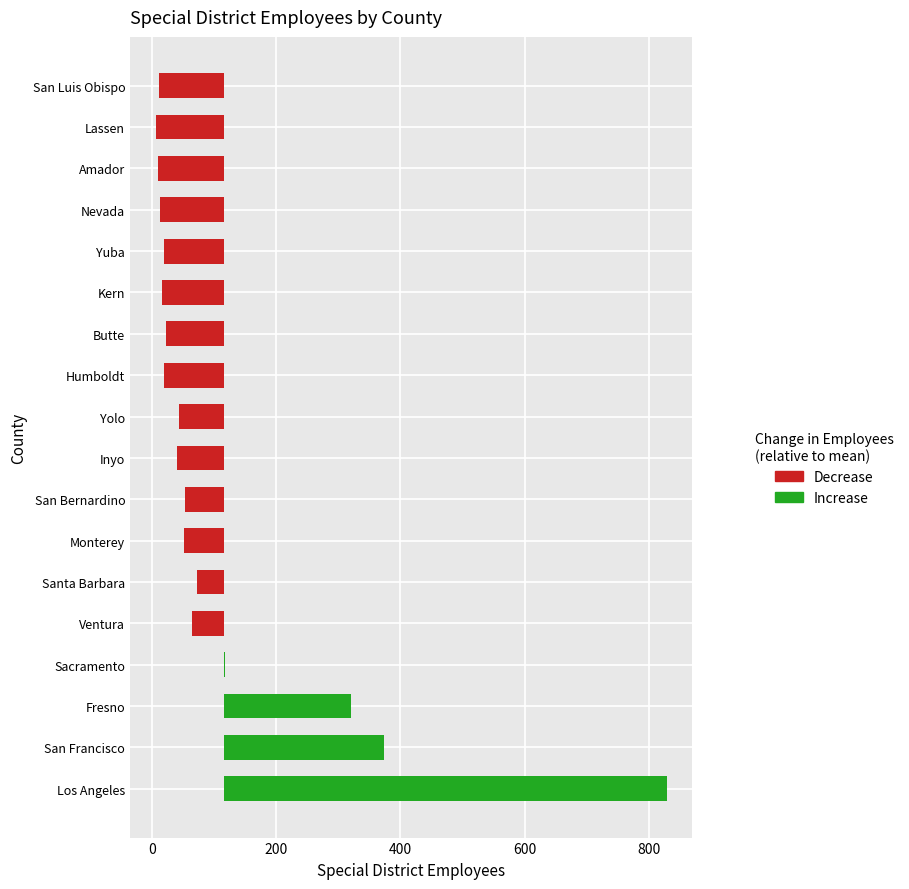

Which label corresponds to the smallest value in the chart?

Lassen